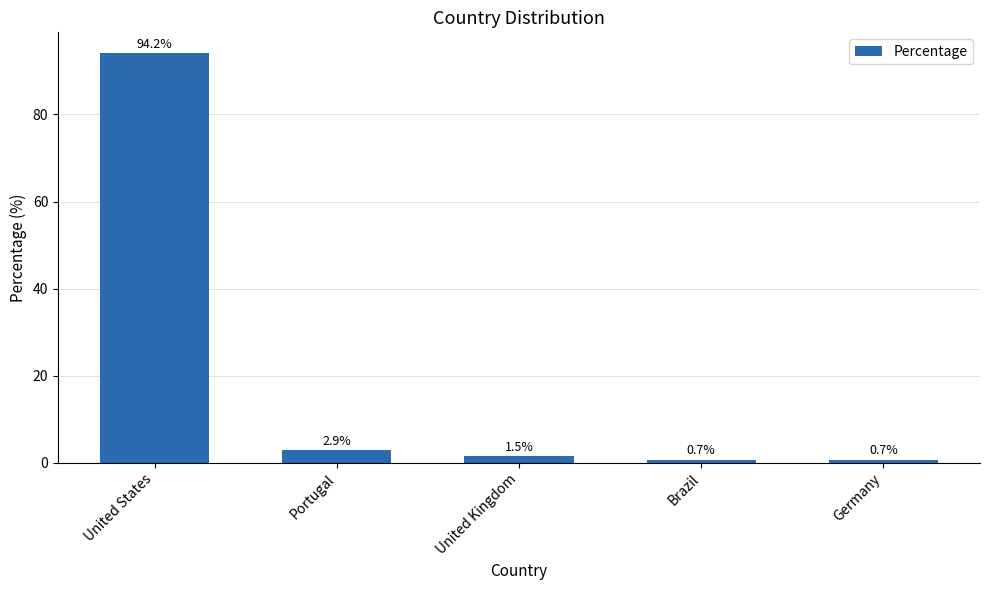

Which category has the highest value across all series?

United States